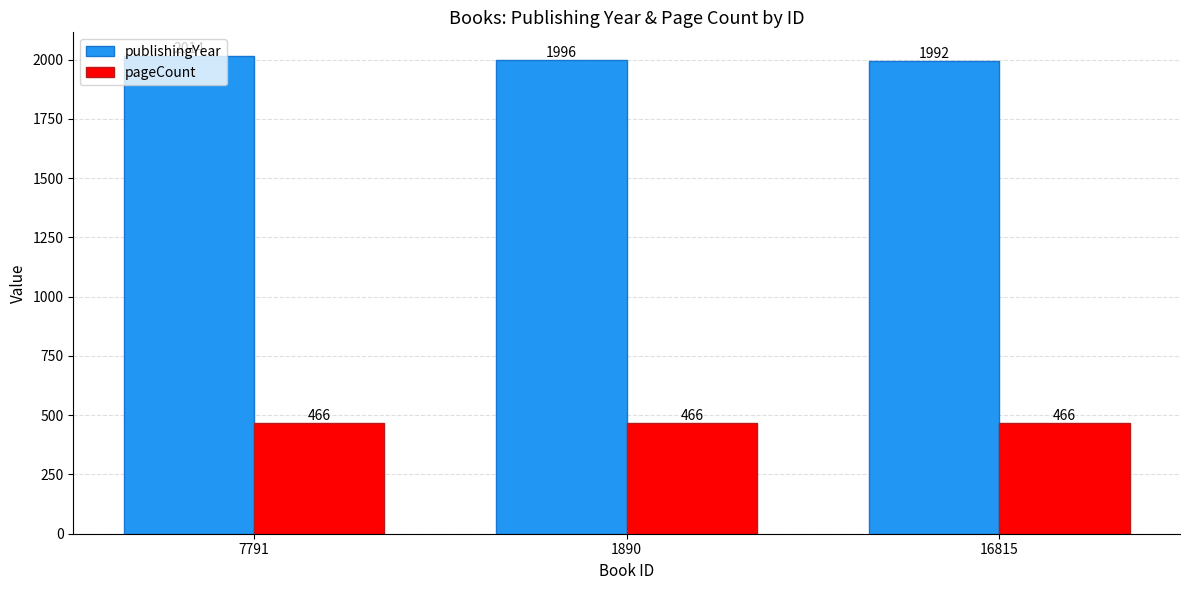

The value of pageCount at 1890 is 466. True or false?

True